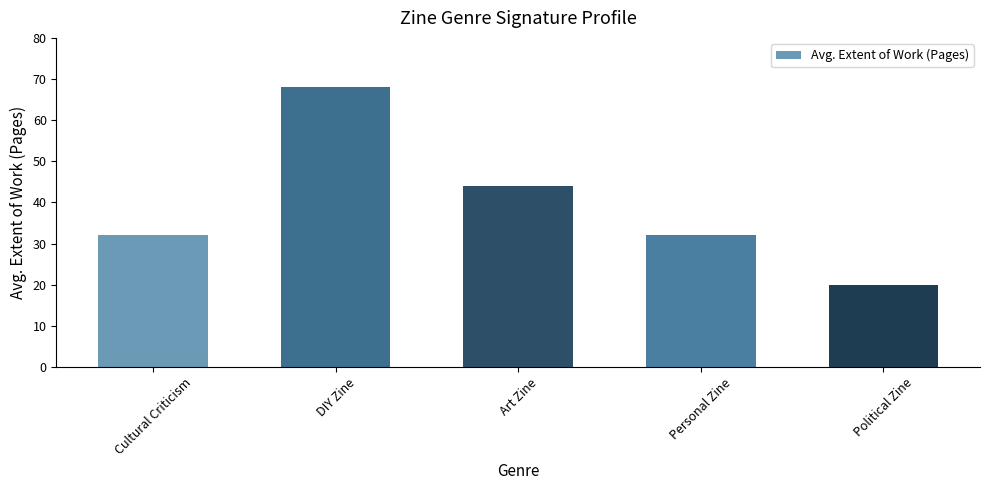

Which has a higher value, Art Zine or Political Zine?

Art Zine